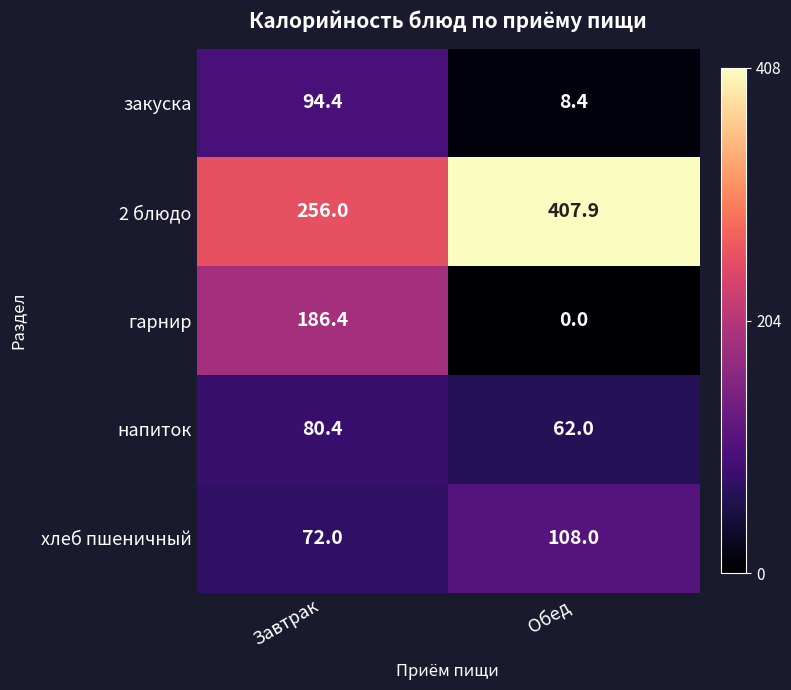

Reading left to right, transcribe all the data shown in this chart.

закуска: Завтрак=94.4	Обед=8.4
2 блюдо: Завтрак=256.0	Обед=407.9
гарнир: Завтрак=186.4	Обед=0.0
напиток: Завтрак=80.4	Обед=62.0
хлеб пшеничный: Завтрак=72.0	Обед=108.0